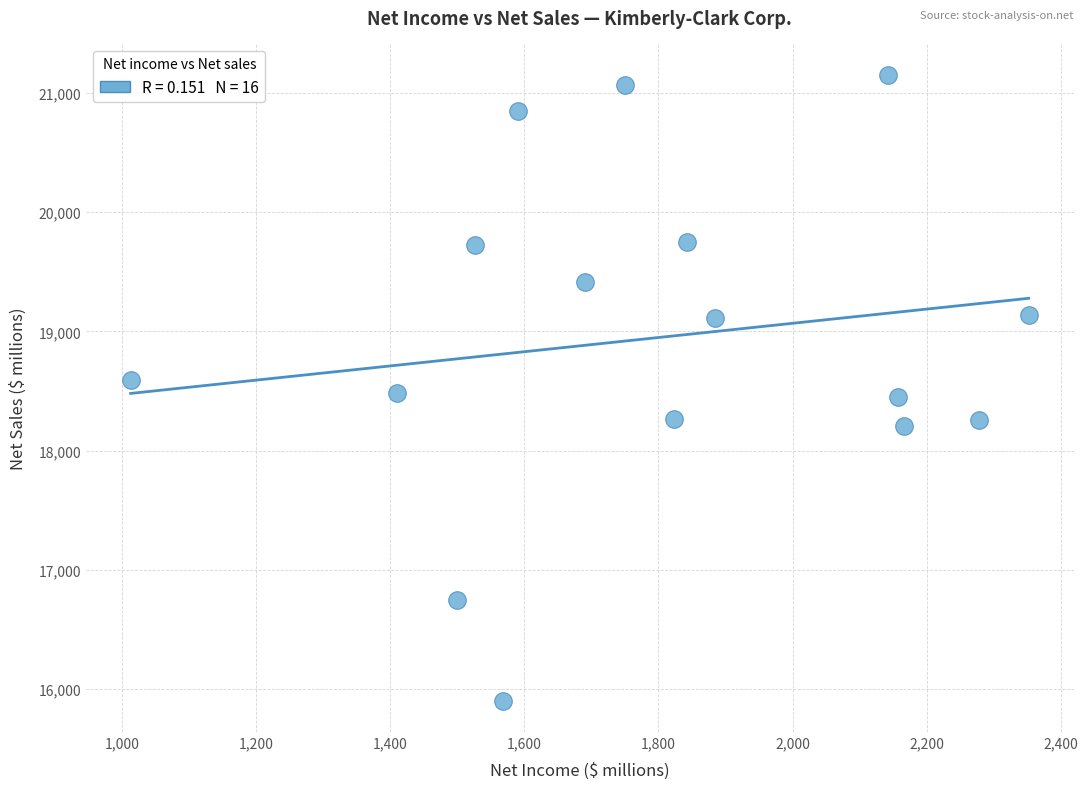

What is the range of X values (max minus min)?

1339